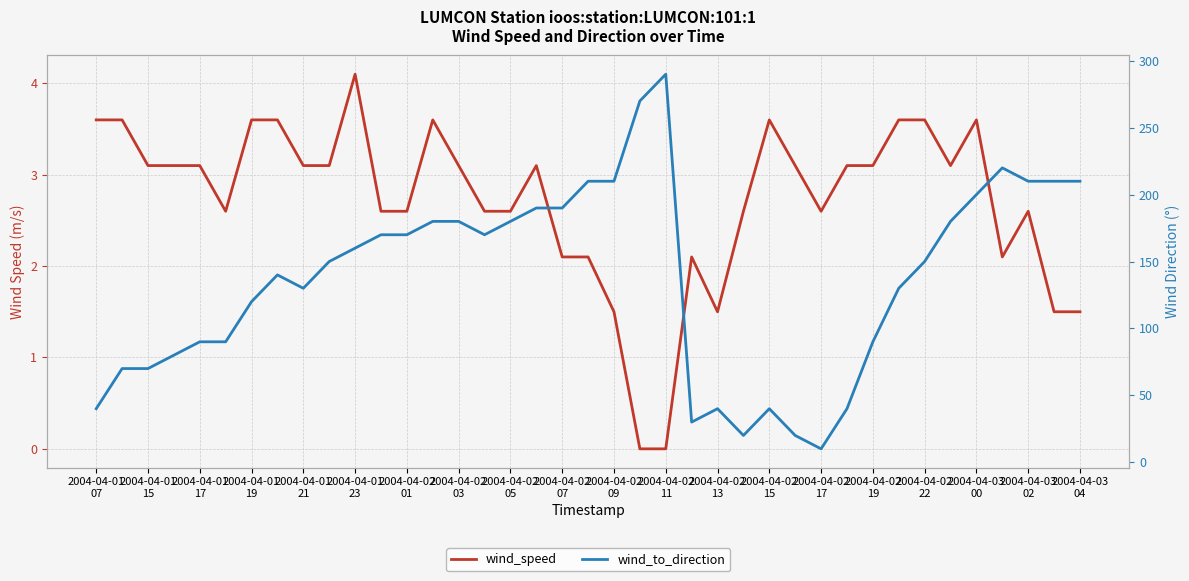

True or false: wind_to_direction and wind_speed intersect in this chart.

False